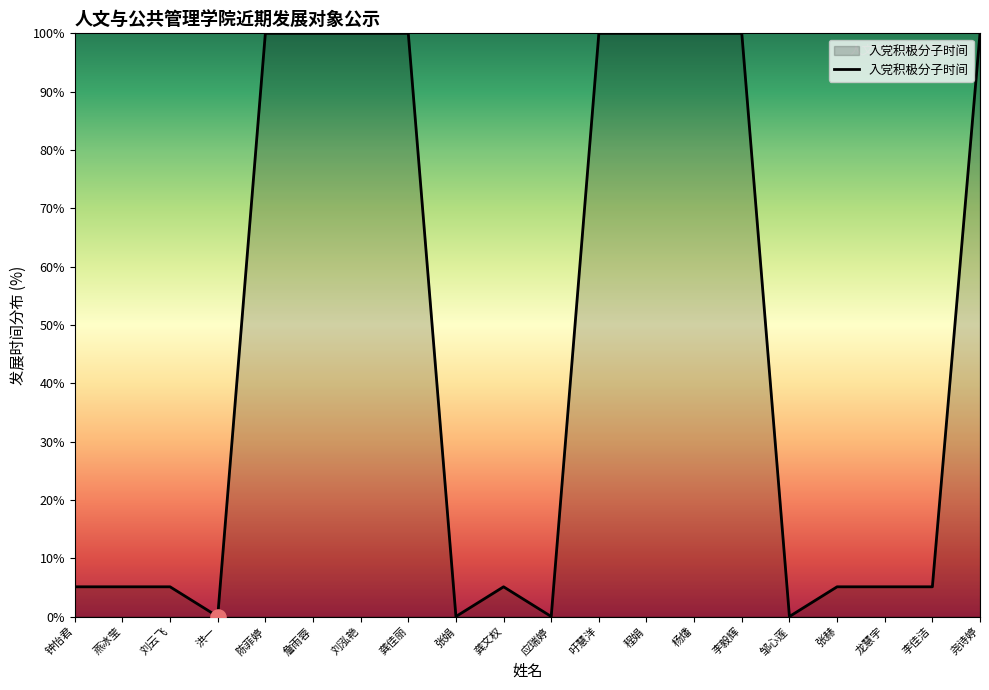

Between 詹雨蓉 and 应瑞婷, which is larger?

詹雨蓉